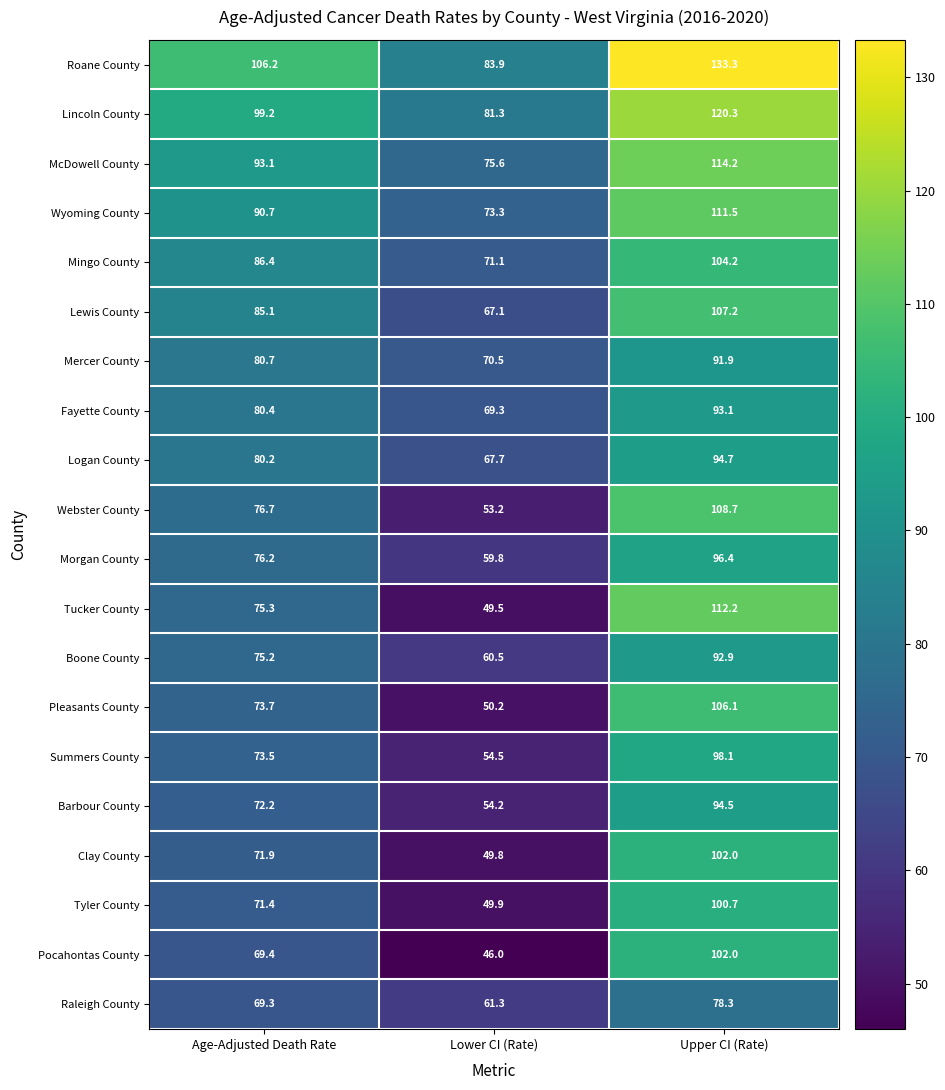

Which series has the largest total across all categories?

Roane County